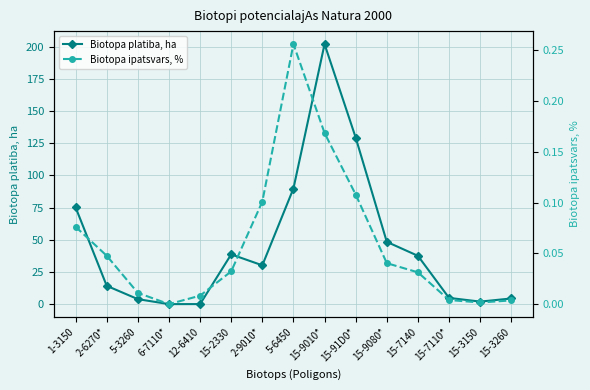

What are all the series names shown in the legend?

Biotopa platiba, ha, Biotopa ipatsvars, %